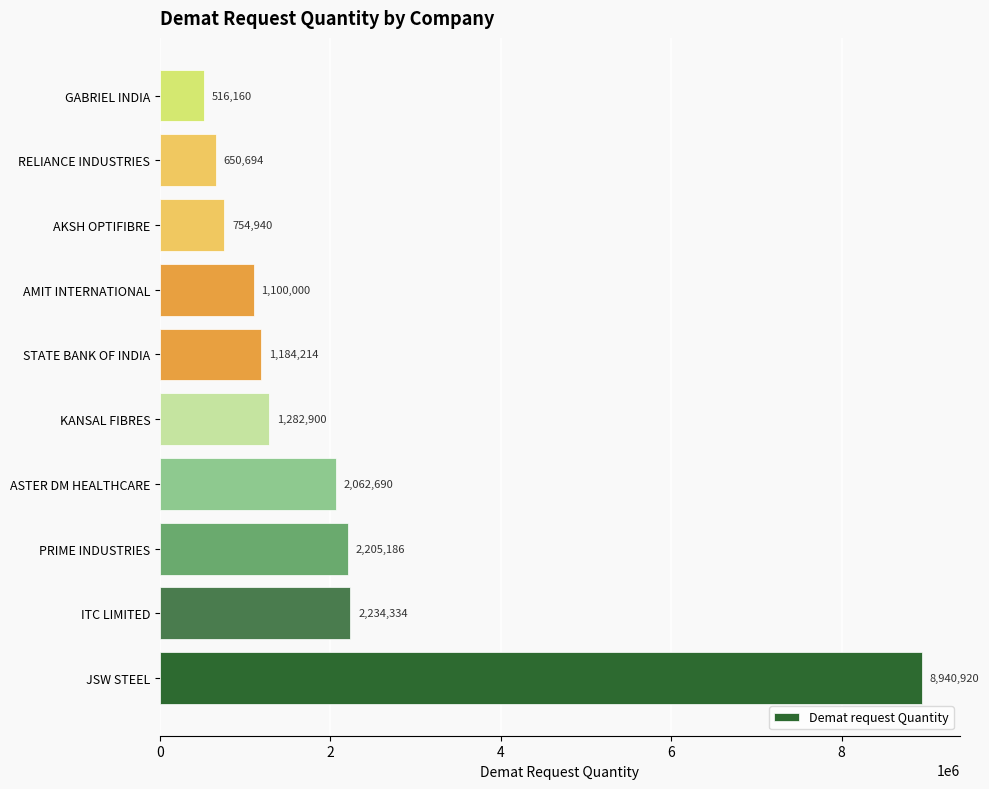

What is the approximate value at AMIT INTERNATIONAL, to the nearest 100?

1100000